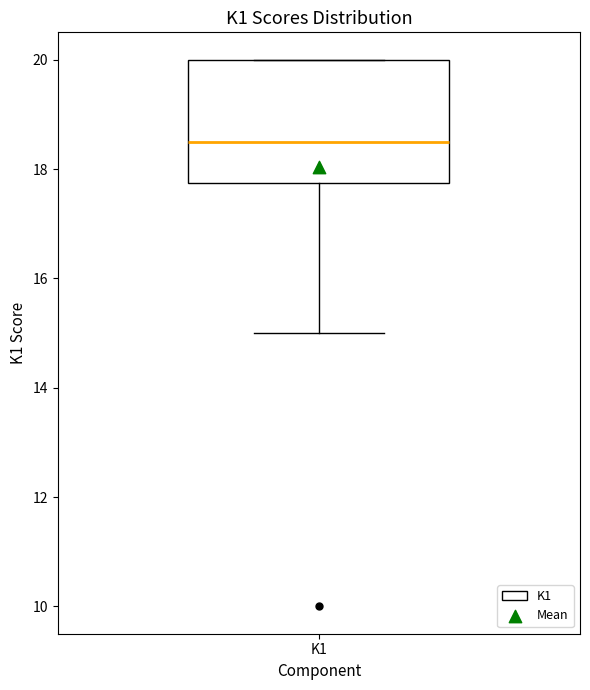

Transcribe this box plot: give where the median line is, the range the box spans, and where the two whiskers end, as read against the y-axis. The values are not printed on the chart, so give them approximately, as read against the axis.

median 18.6, box 17.8 to 20.0, whiskers 15.0 to 20.0